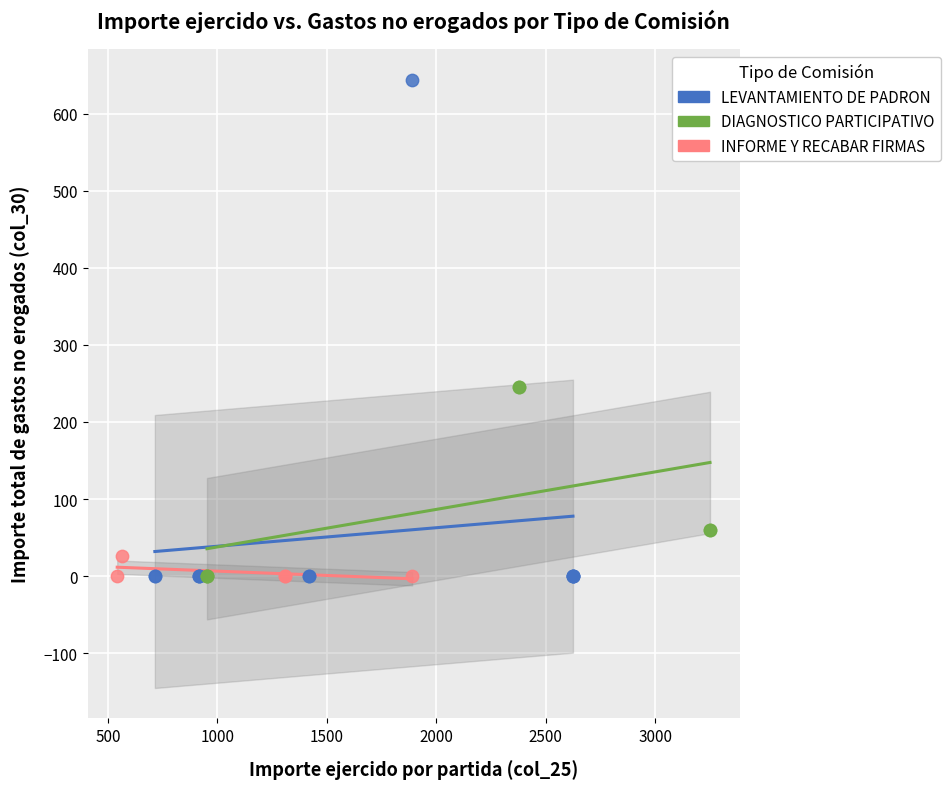

Which series reaches the maximum Y coordinate?

LEVANTAMIENTO DE PADRON